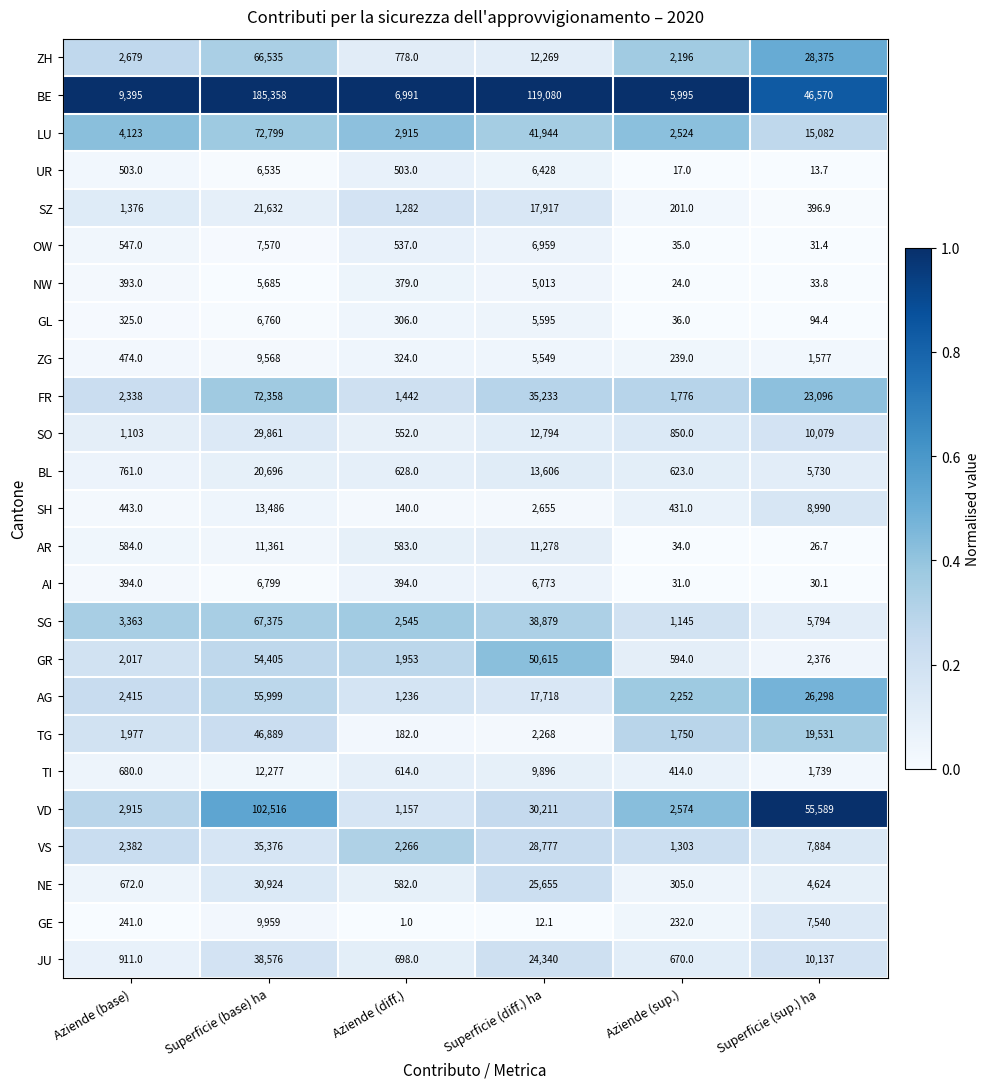

At which category does the chart reach its peak across all series?

Superficie (base) ha